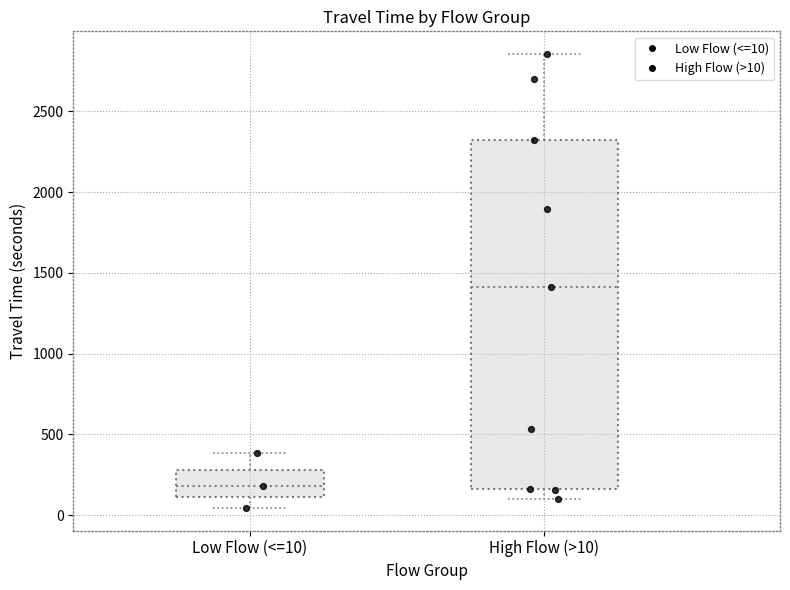

Which box's median line is the lowest?

Low Flow (<=10)